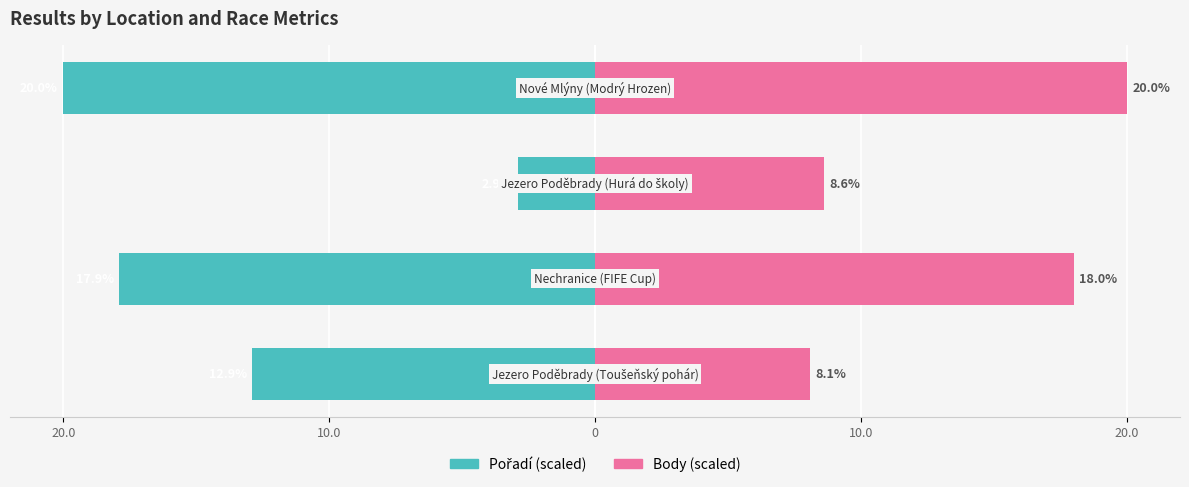

How many categories are shown in the chart?

4